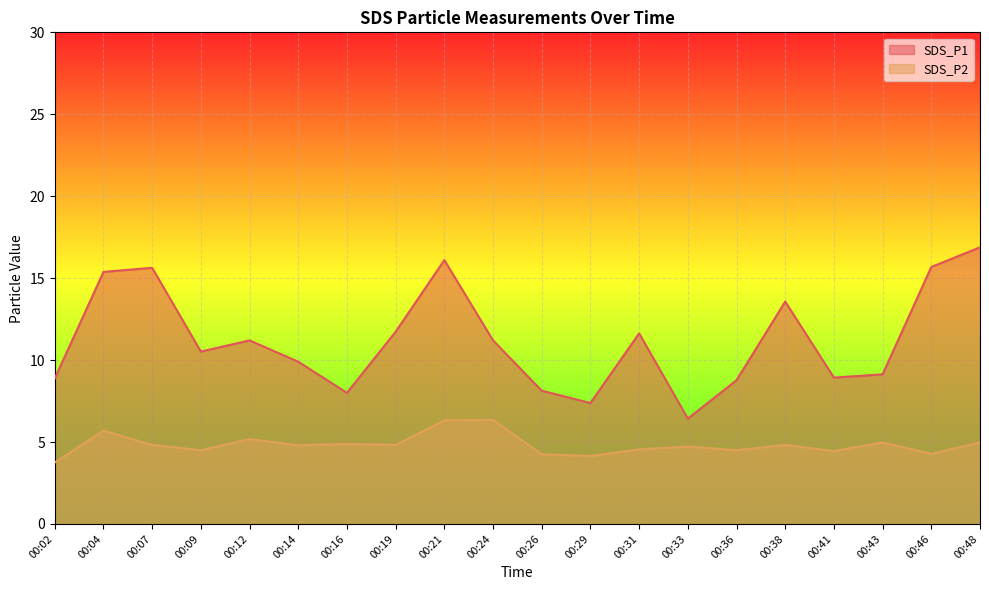

Which has a higher value, 00:38 or 00:31?

00:38